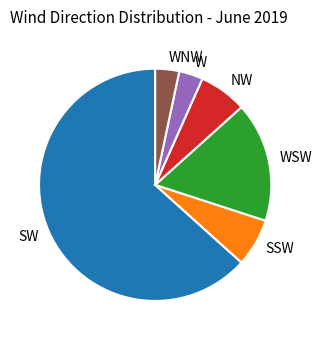

Do WNW and W together represent more than half of the pie?

No